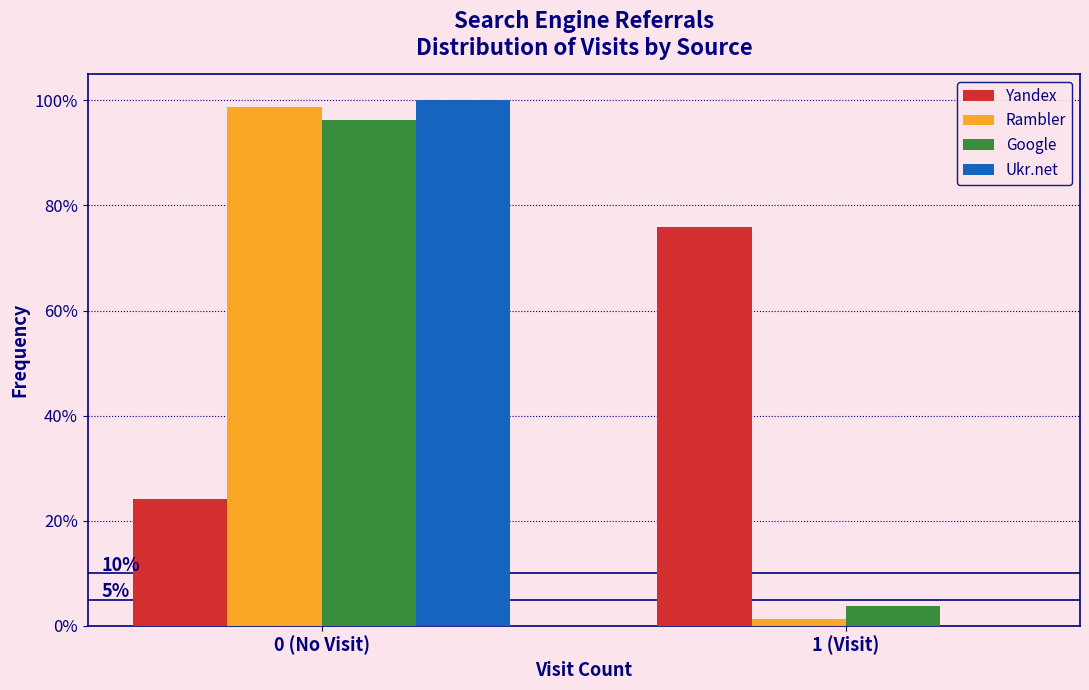

Reading left to right, extract all data points from this chart.

Yandex: 0 (No Visit)=24.1	1 (Visit)=75.9
Rambler: 0 (No Visit)=98.7	1 (Visit)=1.3
Google: 0 (No Visit)=96.2	1 (Visit)=3.8
Ukr.net: 0 (No Visit)=100.0	1 (Visit)=0.0